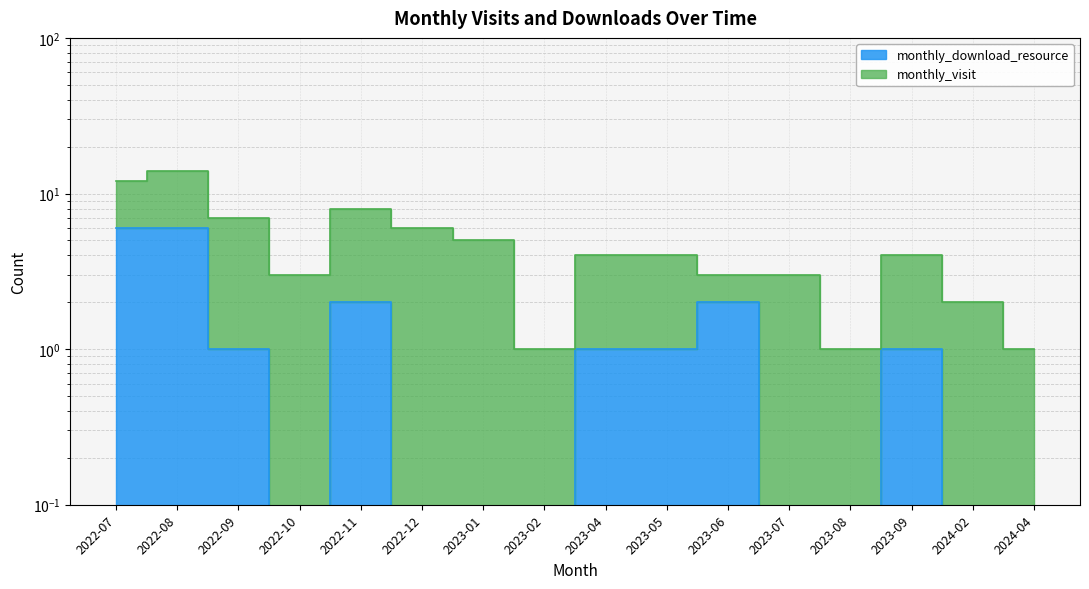

Where is the first local minimum?

2022-10